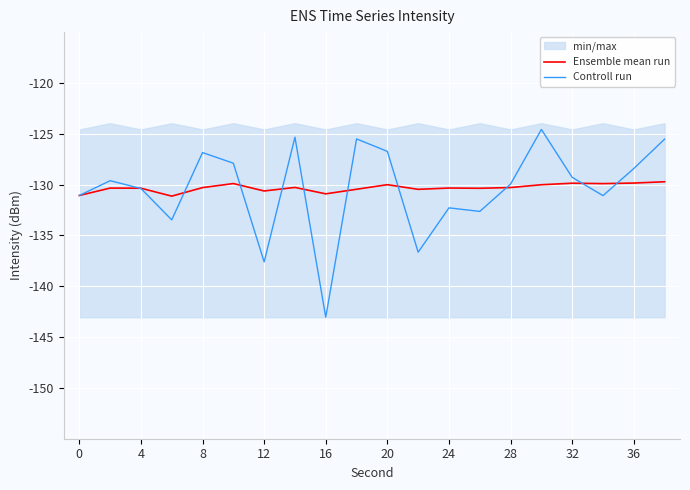

The value of Ensemble mean run at 16 is -185.3. True or false?

False